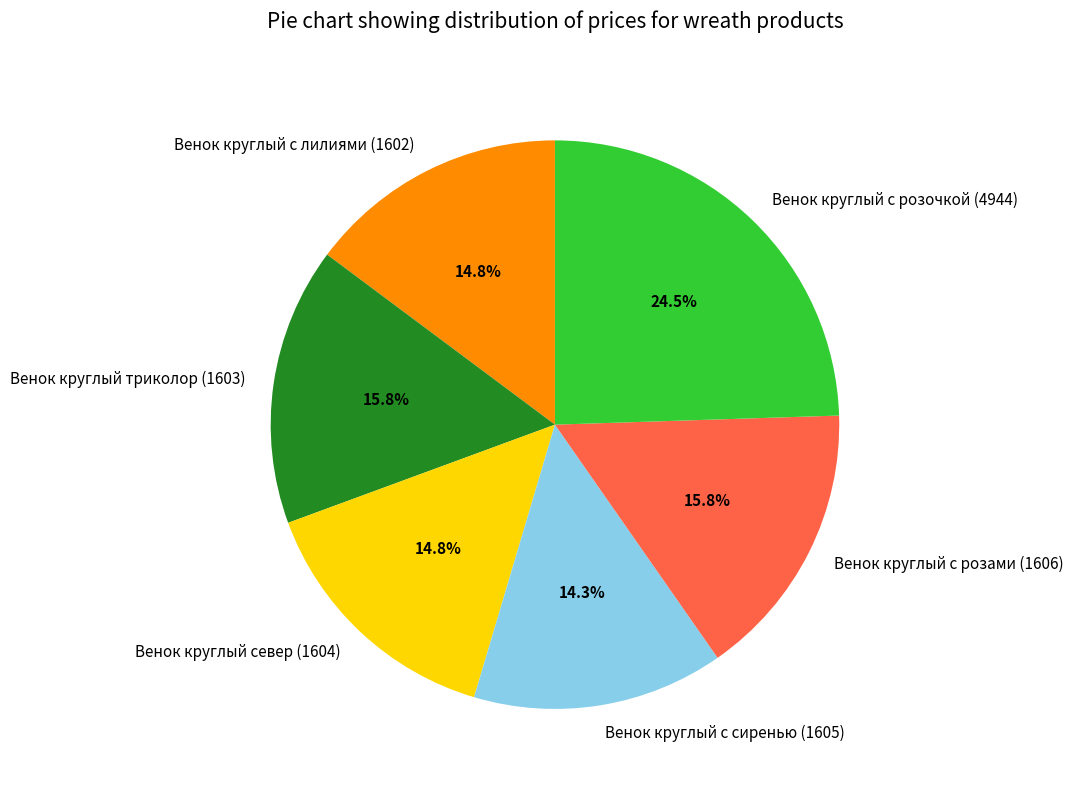

The Венок круглый север (1604) slice represents 4% of the pie. True or false?

False